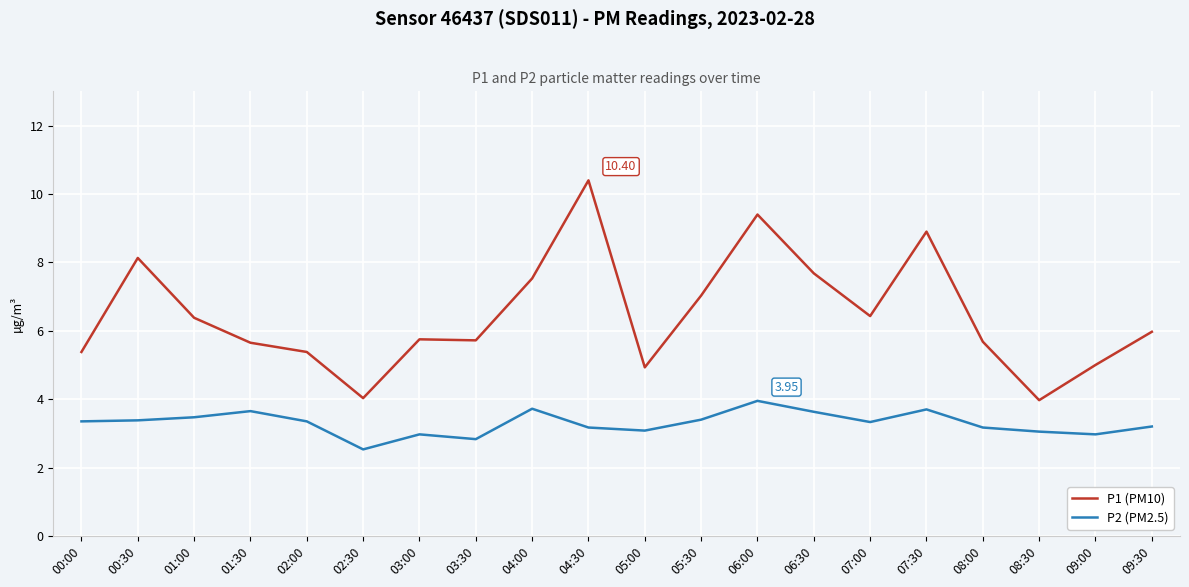

The P2 (PM2.5) series shows 1.6 at 01:30. True or false?

False